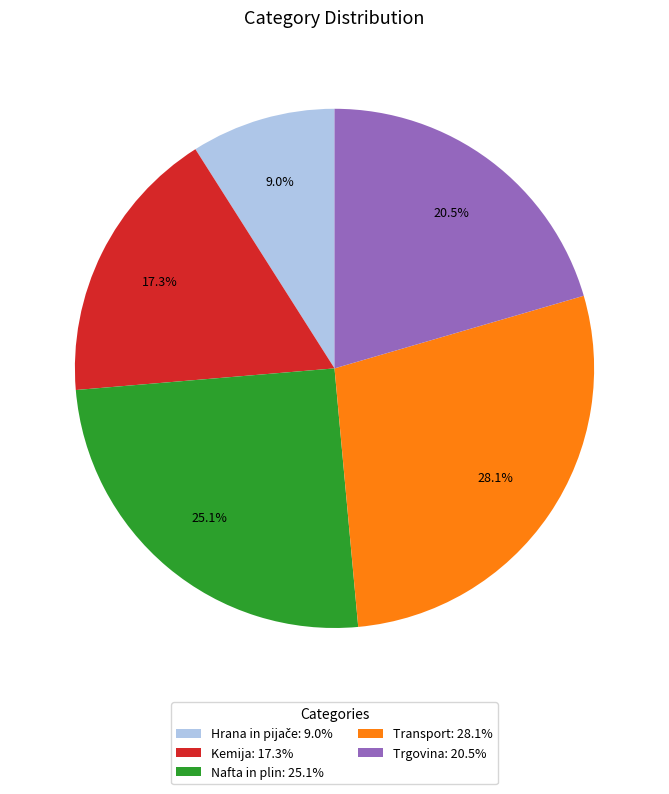

How much of the chart is everything except Transport: 28.1%?

71.9%